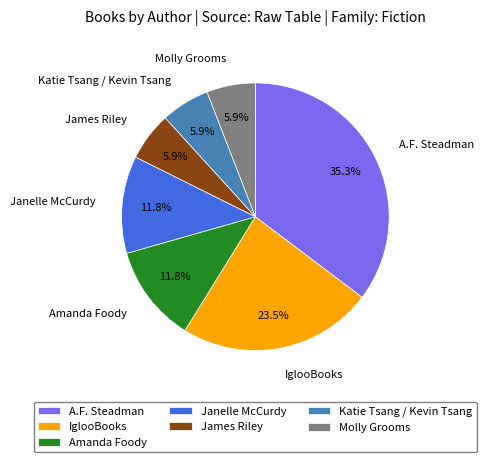

Which category has the biggest portion of the pie?

A.F. Steadman